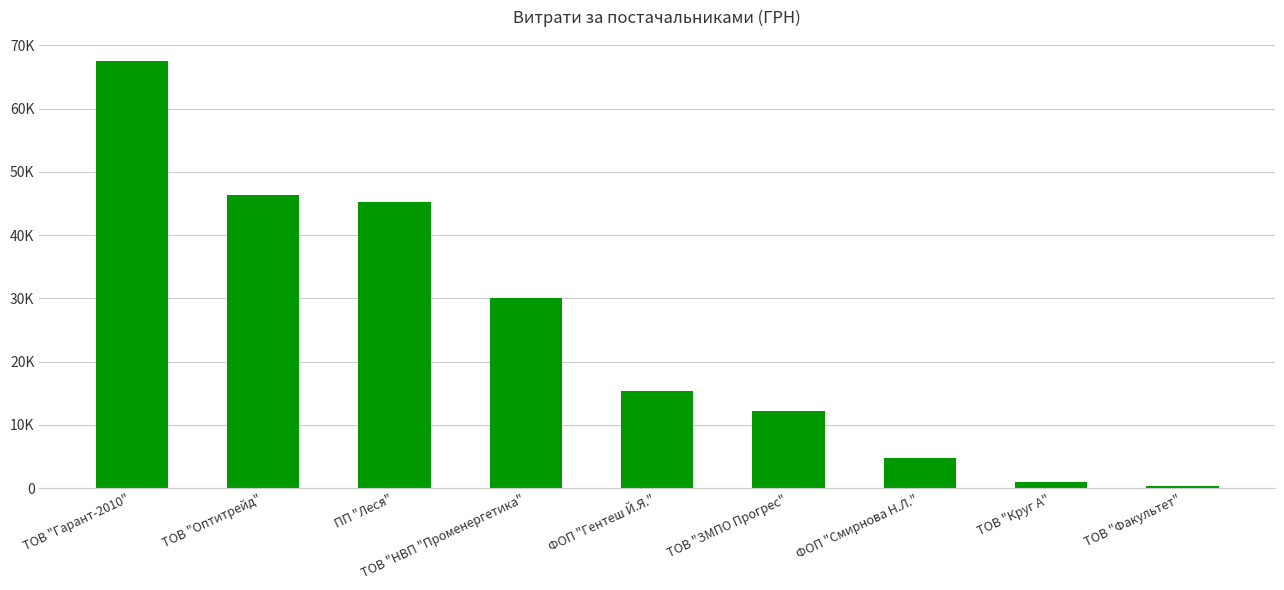

What is the label of the 6th bar from the left?

ТОВ "ЗМПО Прогрес"